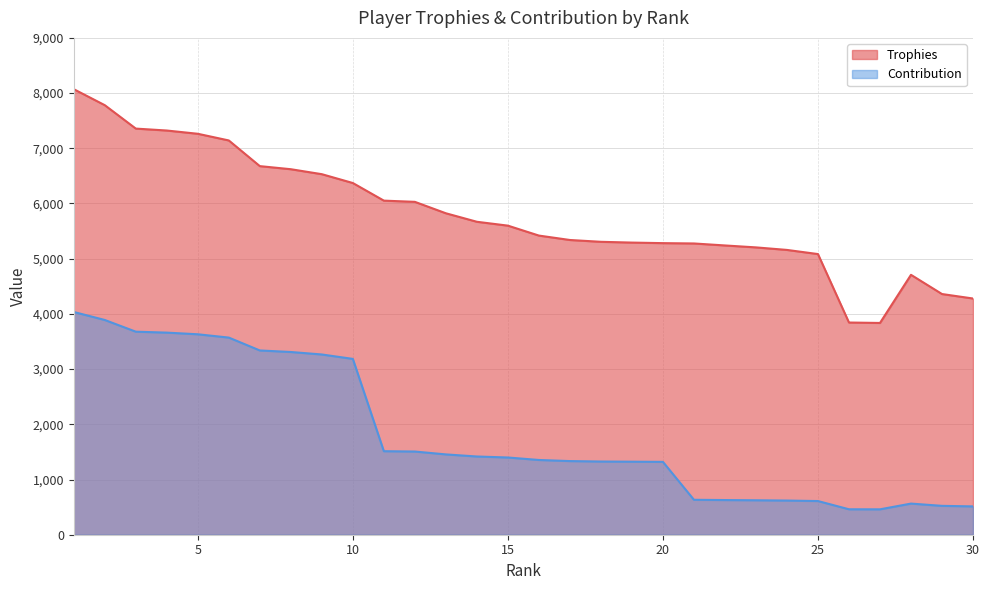

Reading left to right, list all the values displayed in this chart.

Trophies: 8071	7781	7357	7322	7263	7142	6677	6621	6531	6371	6052	6030	5823	5669	5599	5419	5339	5306	5292	5282	5276	5240	5205	5159	5084	3844	3836	4708	4360	4279
Contribution: 4035	3890	3678	3661	3631	3571	3338	3310	3265	3185	1513	1507	1455	1417	1399	1354	1334	1326	1323	1320	633	628	624	619	610	461	460	564	523	513